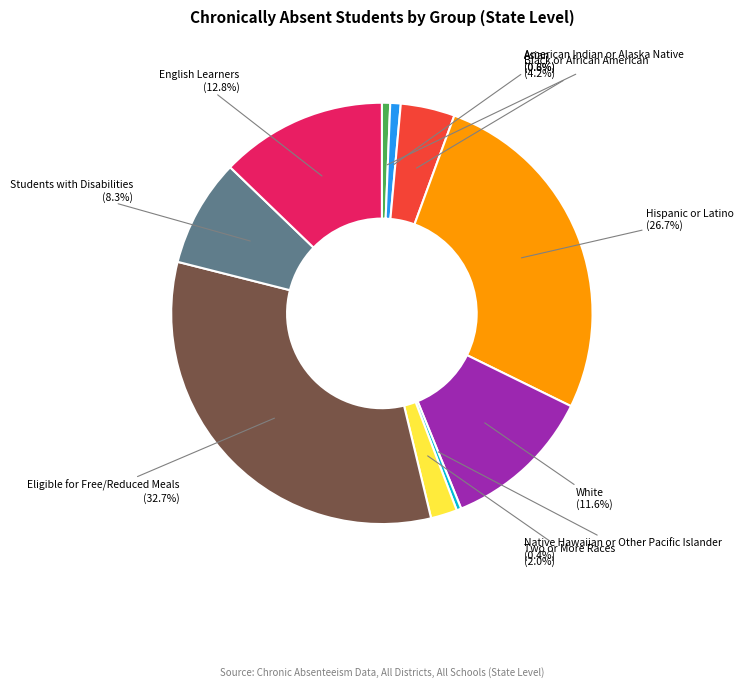

How many slices are in this pie chart?

10